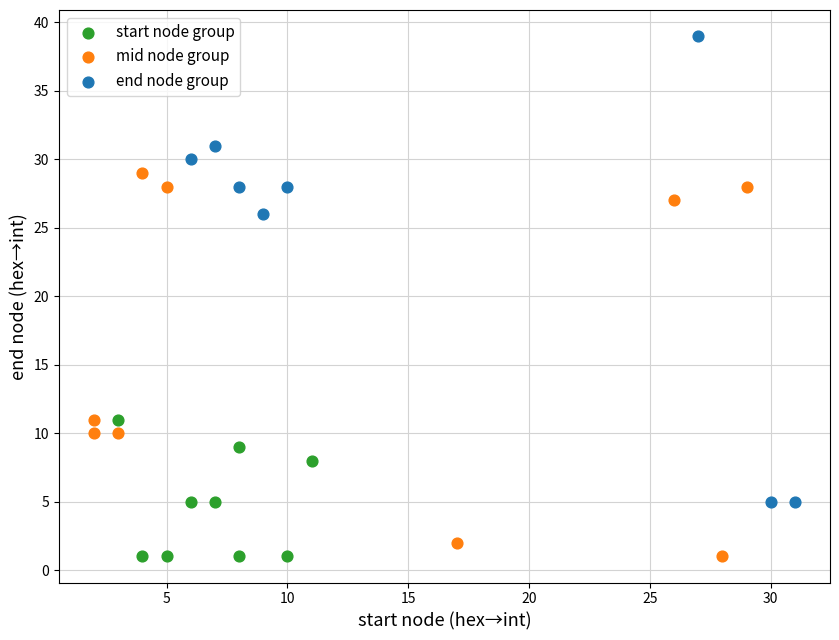

Which series reaches the maximum Y coordinate?

end node group